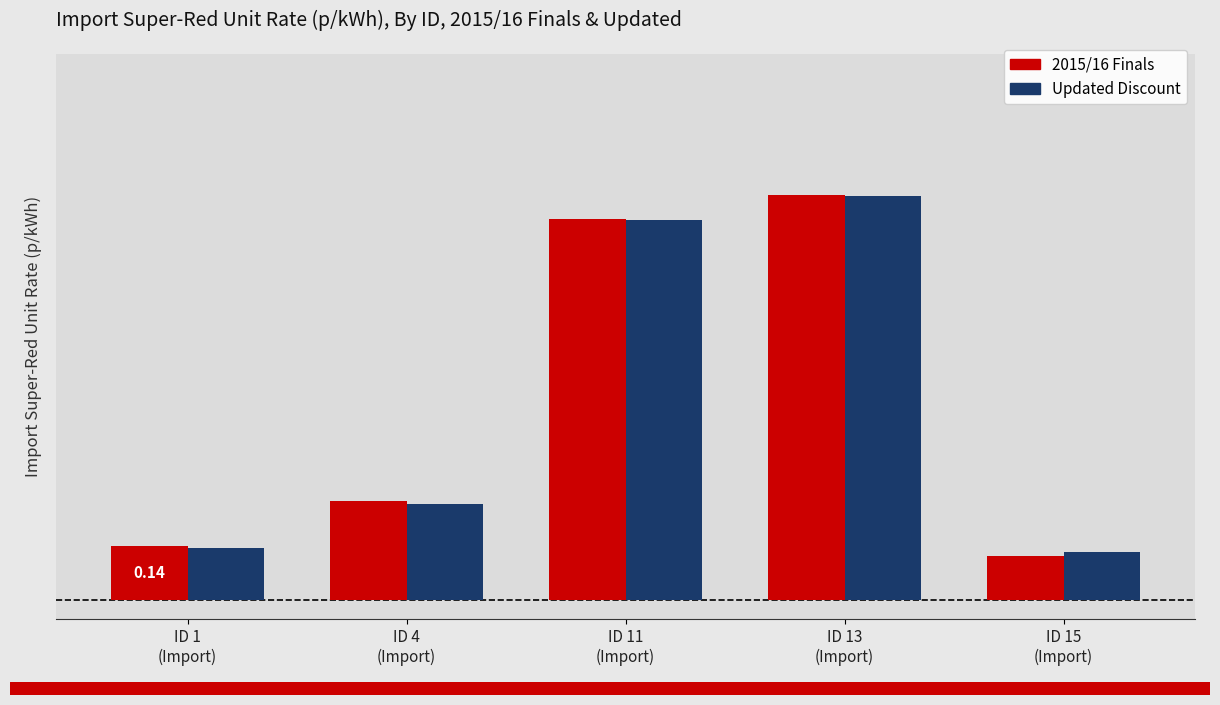

Reading right to left, transcribe all the data shown in this chart.

2015/16 Finals: ID 15
(Import)=0.1	ID 13
(Import)=1.0	ID 11
(Import)=1.0	ID 4
(Import)=0.3	ID 1
(Import)=0.1
Updated Discount: ID 15
(Import)=0.1	ID 13
(Import)=1.0	ID 11
(Import)=1.0	ID 4
(Import)=0.2	ID 1
(Import)=0.1